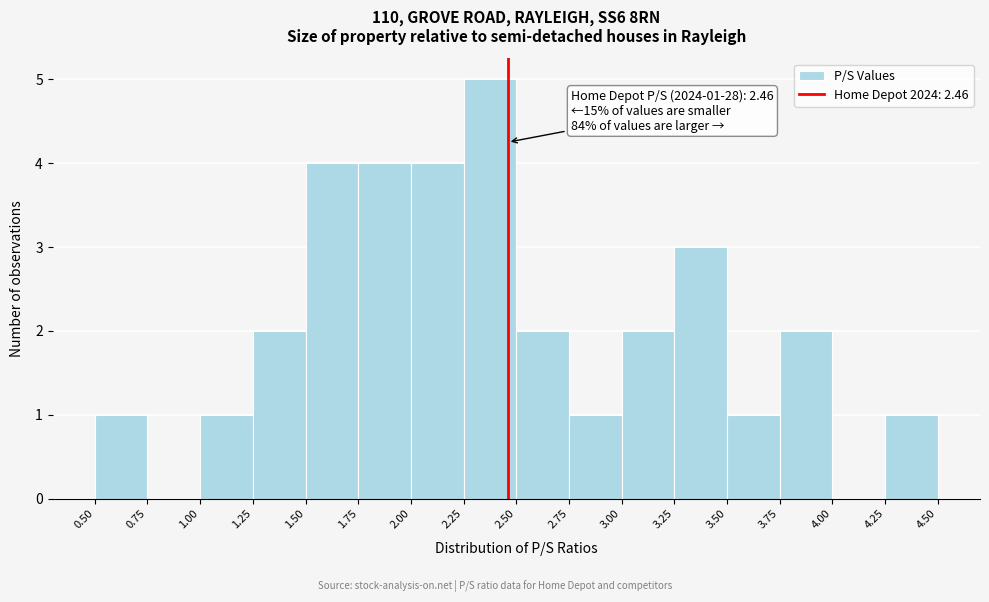

Which range on the x-axis has the tallest bar?

2.25 to 2.50